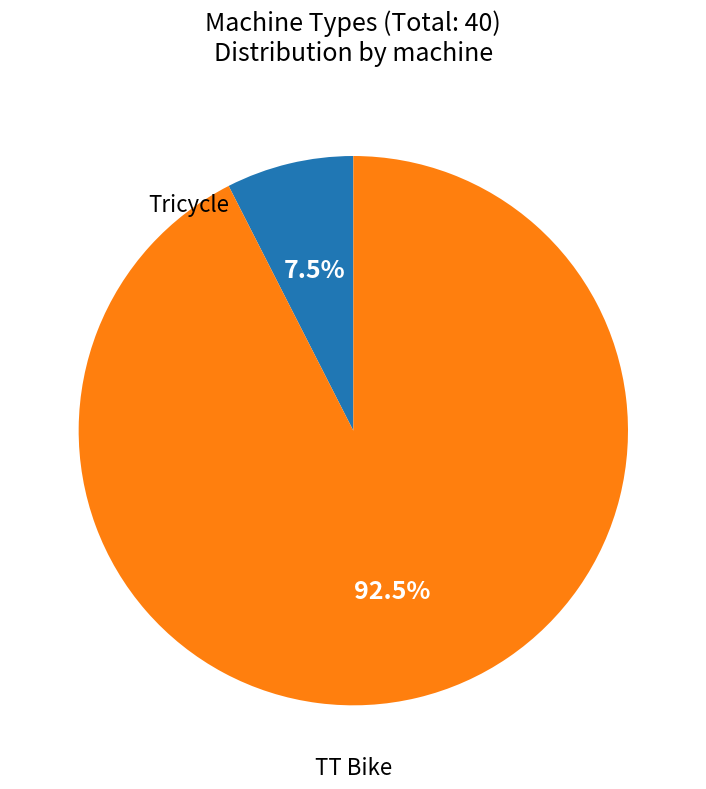

Is there any slice that represents more than half of the pie?

Yes